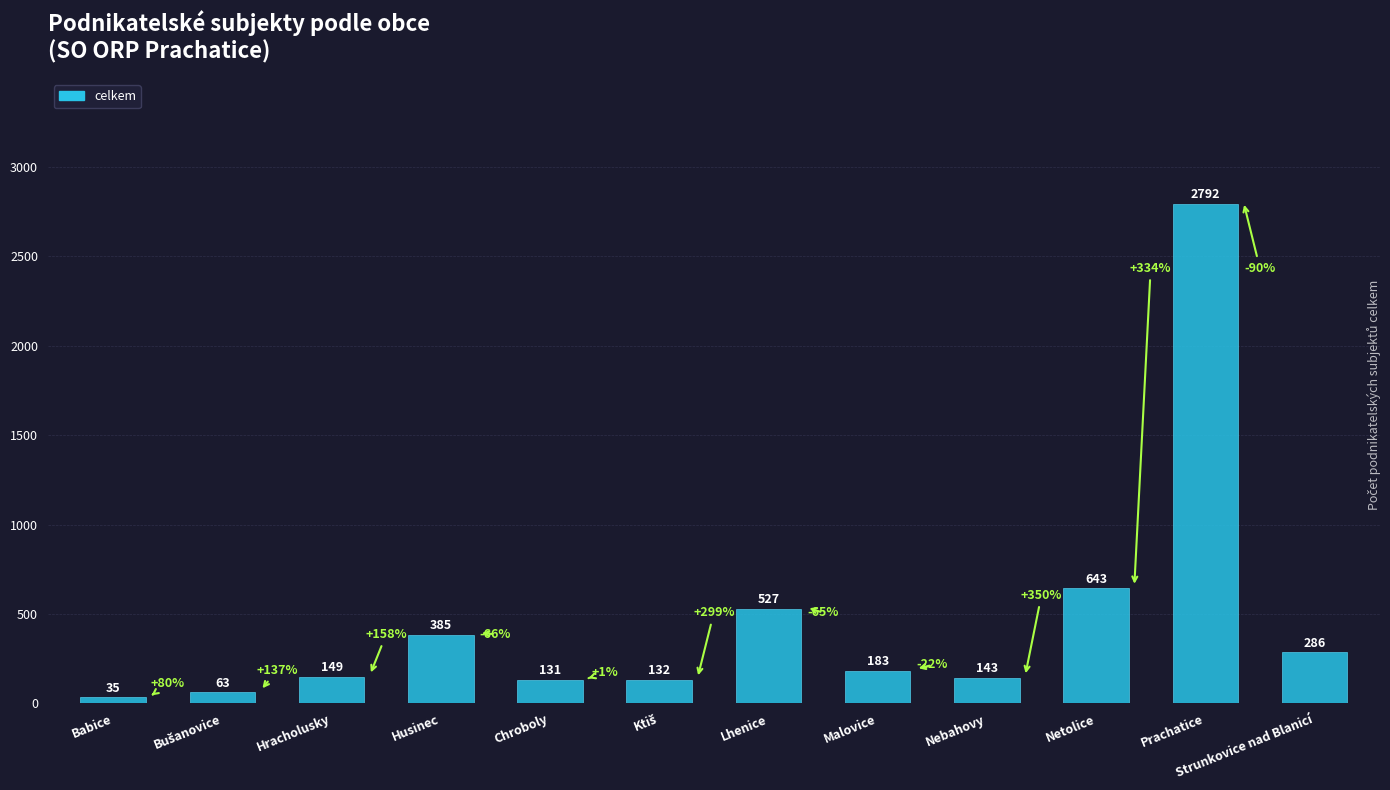

What position from the left is Lhenice?

7